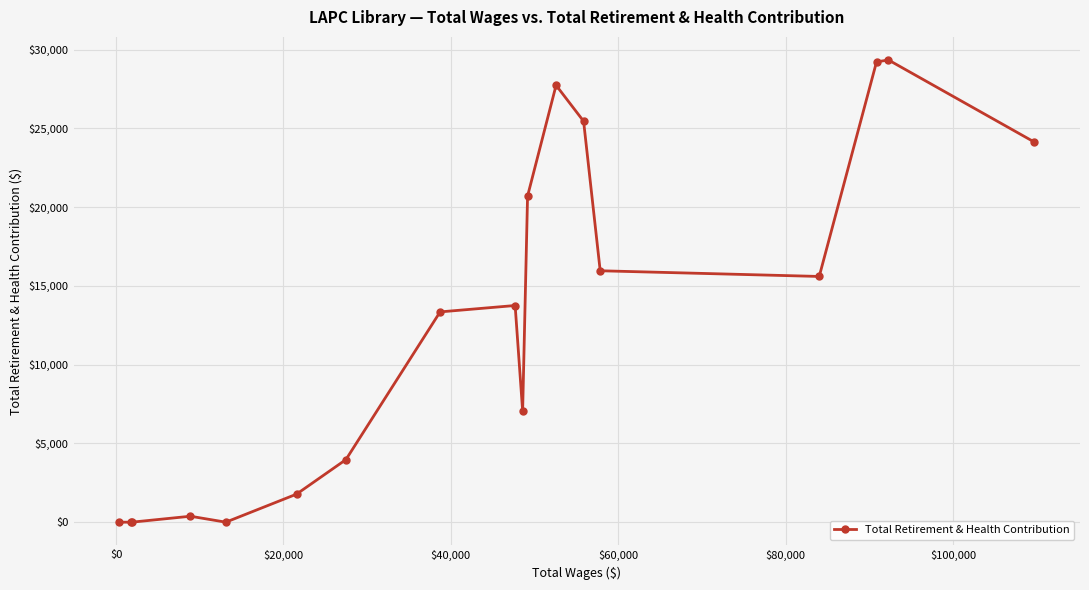

True or false: there are more than 2 points higher than both neighbors.

True